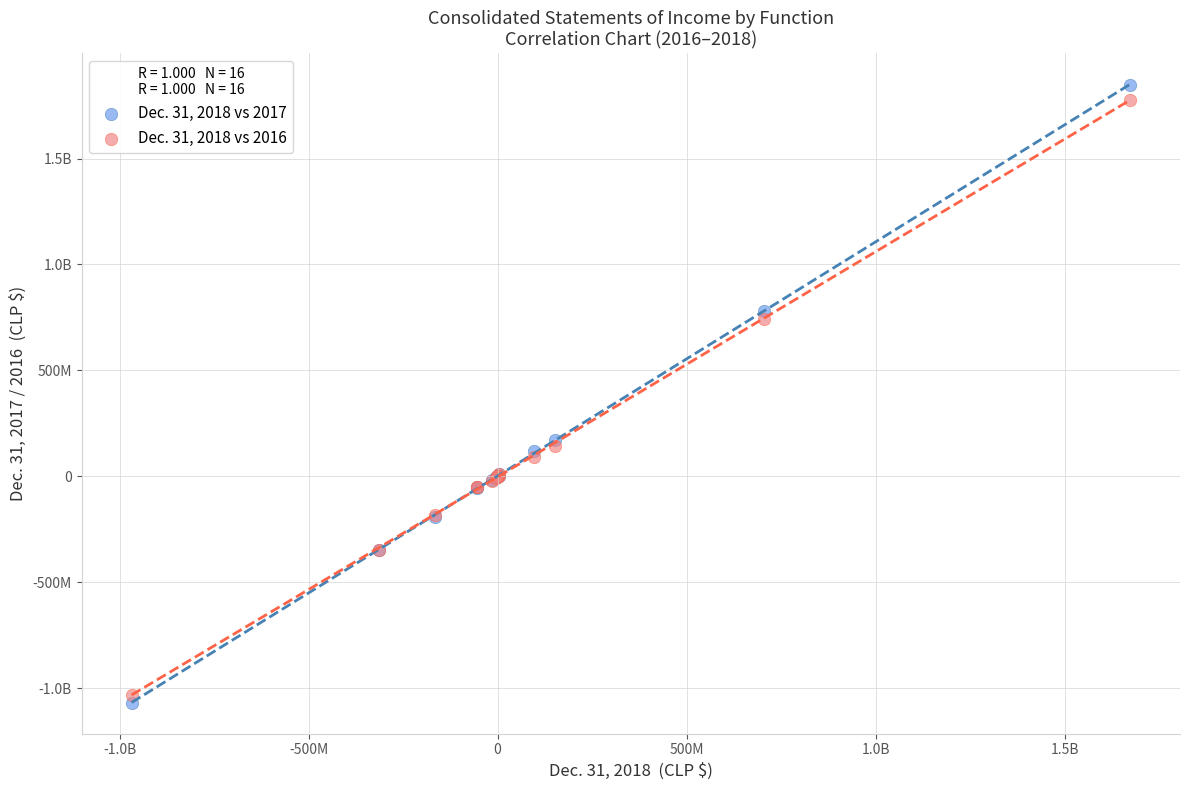

What are all the series names shown in the legend?

Dec. 31, 2018 vs 2017, Dec. 31, 2018 vs 2016